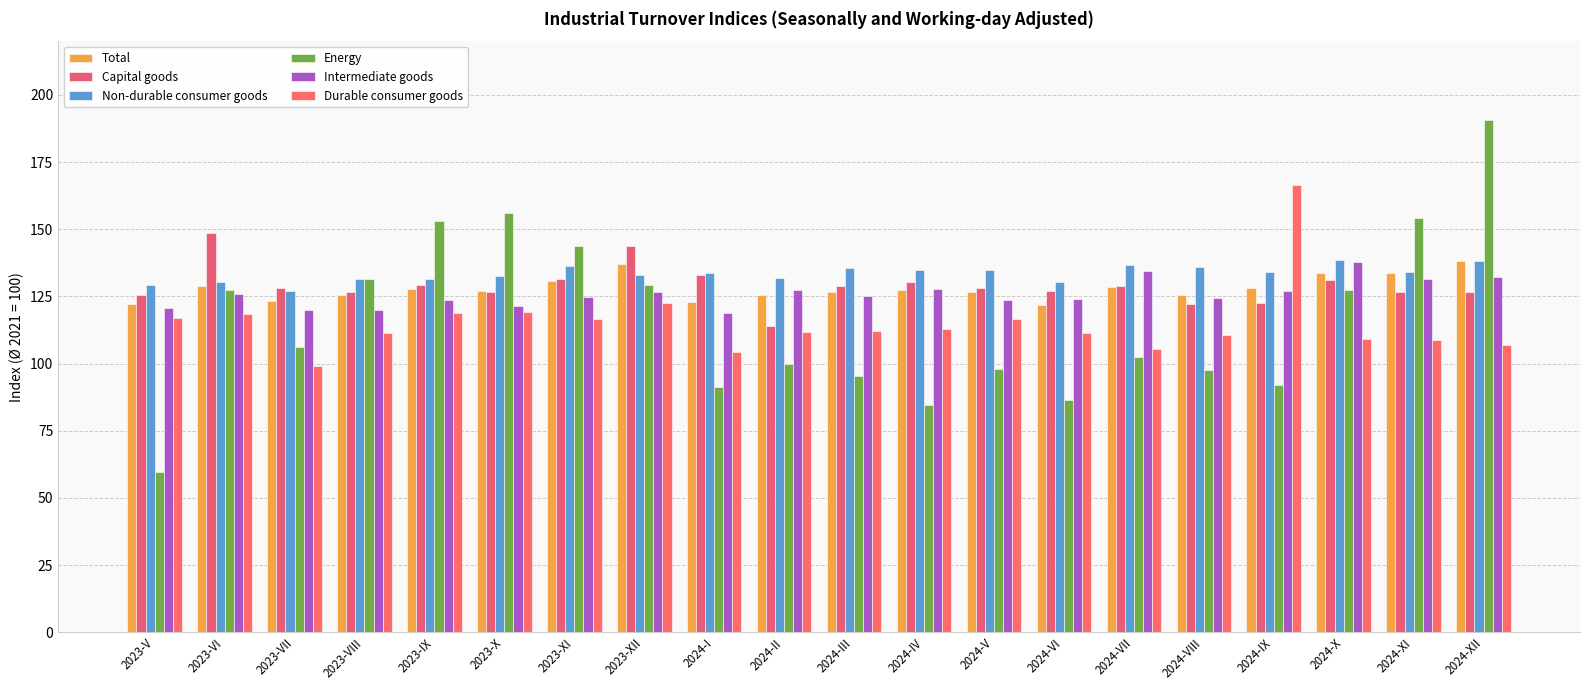

Count the number of data series in this chart.

6